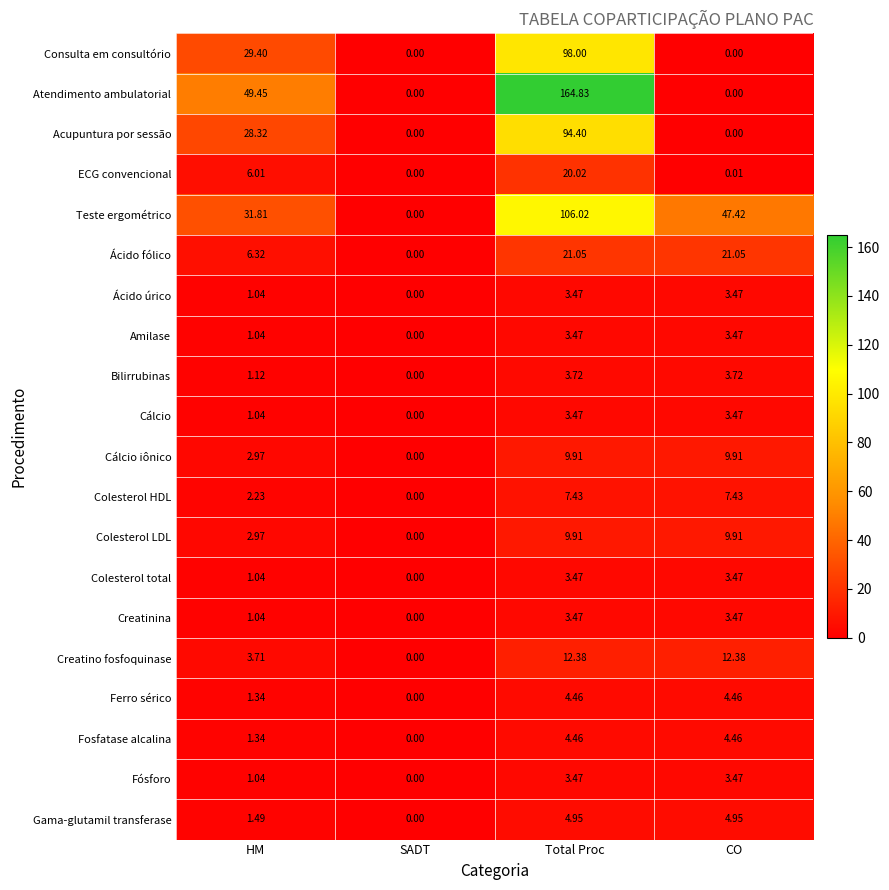

At which category is the sum across all series the highest?

Total Proc